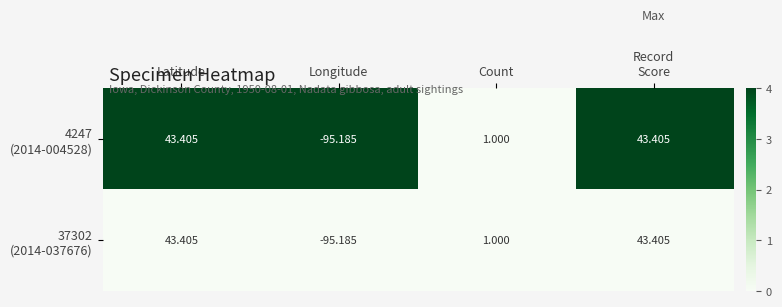

How many categories are shown in the chart?

4